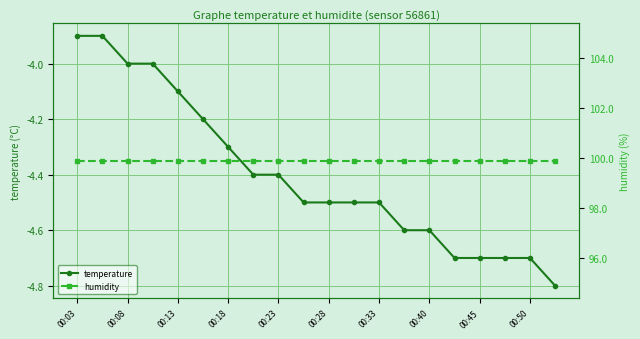

True or false: humidity and temperature cross at least once.

False